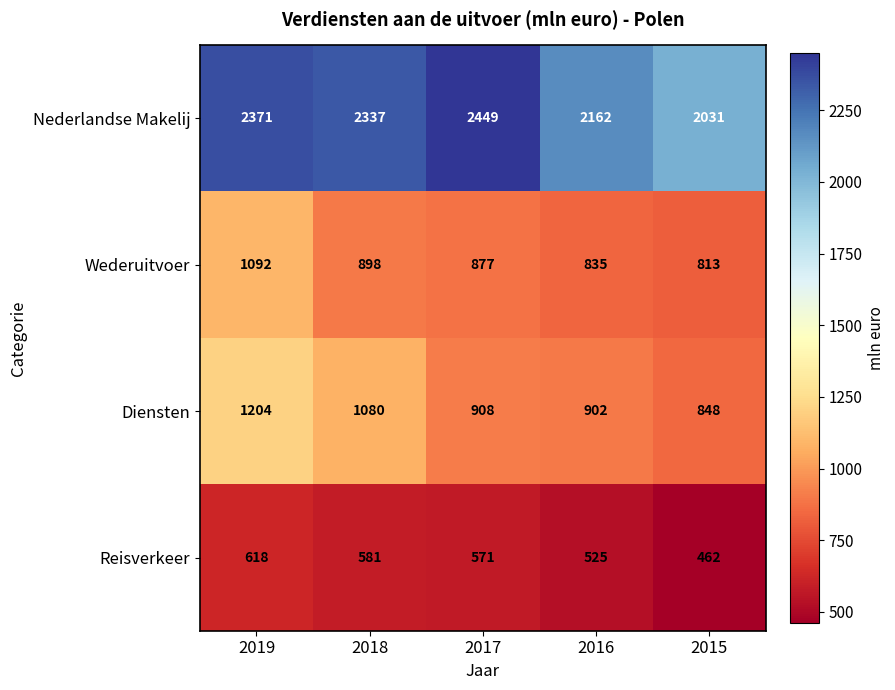

Reading right to left, extract all data points from this chart.

Nederlandse Makelij: 2015=2031	2016=2162	2017=2449	2018=2337	2019=2371
Wederuitvoer: 2015=813	2016=835	2017=877	2018=898	2019=1092
Diensten: 2015=848	2016=902	2017=908	2018=1080	2019=1204
Reisverkeer: 2015=462	2016=525	2017=571	2018=581	2019=618